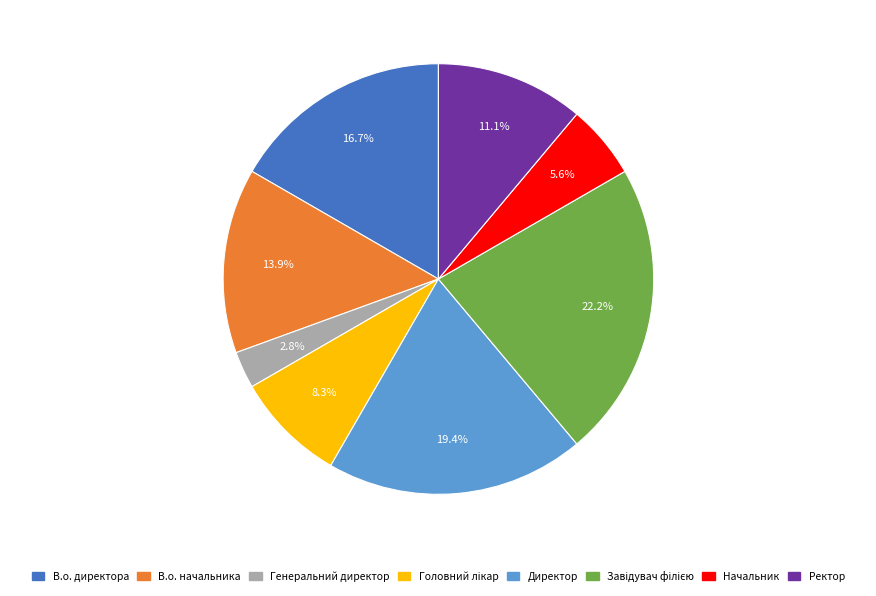

What percentage is the Генеральний директор slice, to the nearest percent?

3%